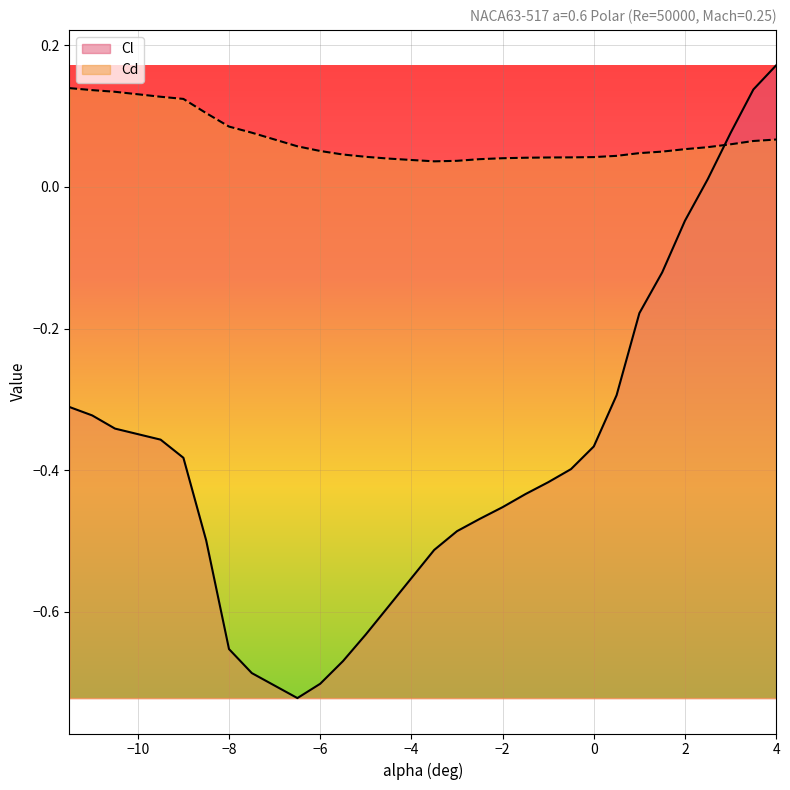

Does the chart display data point markers on the line(s)?

No